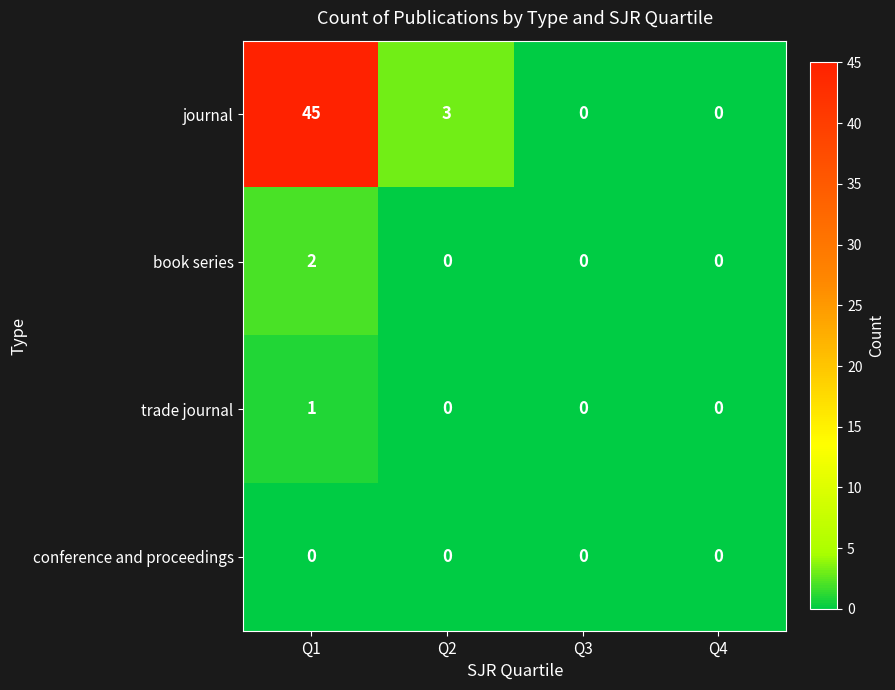

What is the maximum value shown in the chart?

45